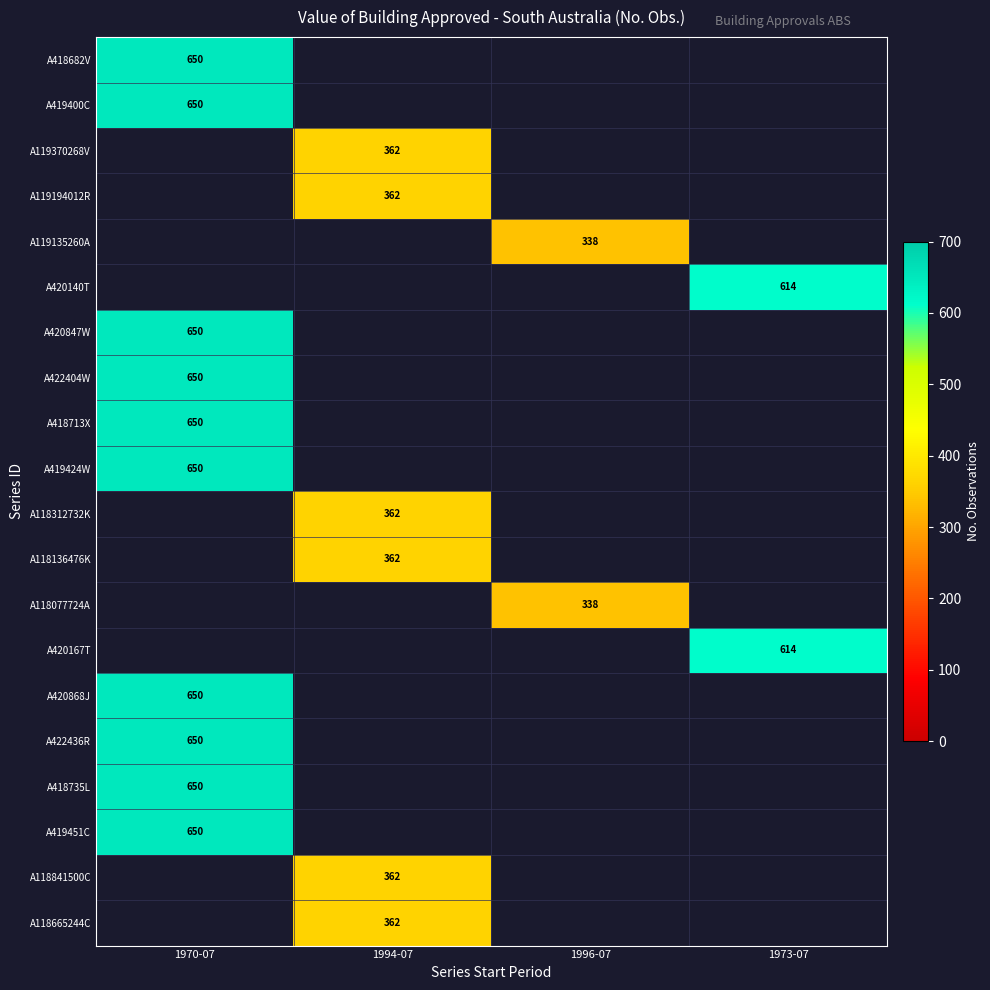

Is it true that A419424W equals 206.4 at 1970-07?

False